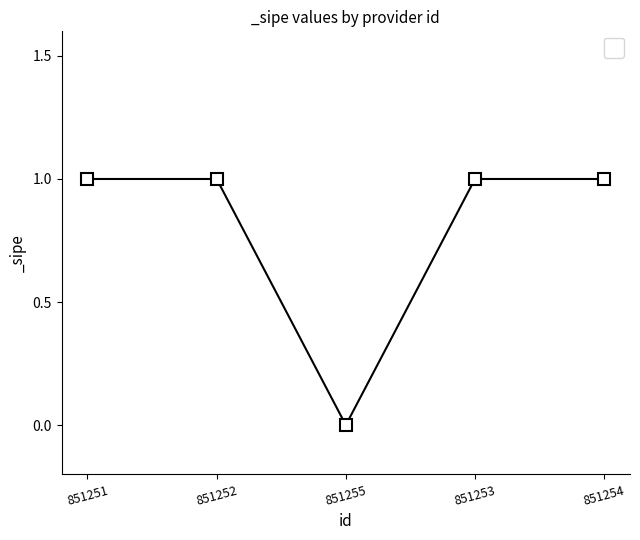

What is the label of the 2nd point from the left?

851252